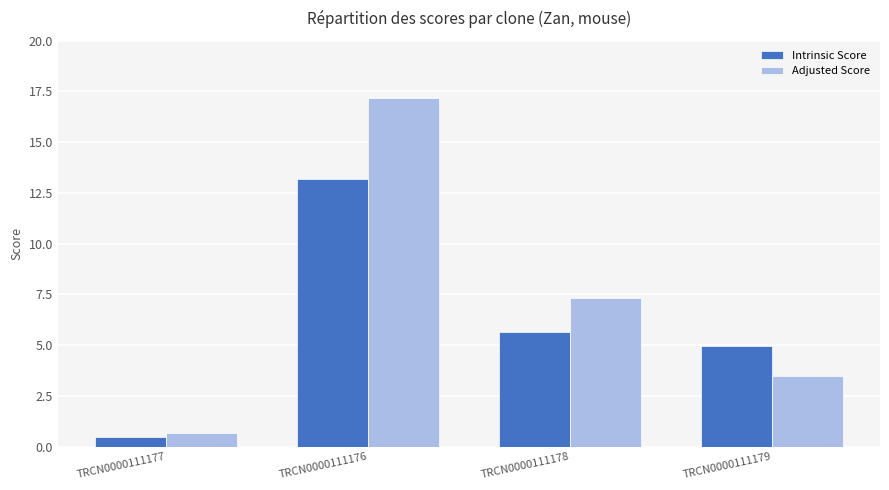

What is the difference between the maximum and minimum values in the Adjusted Score series?

16.5